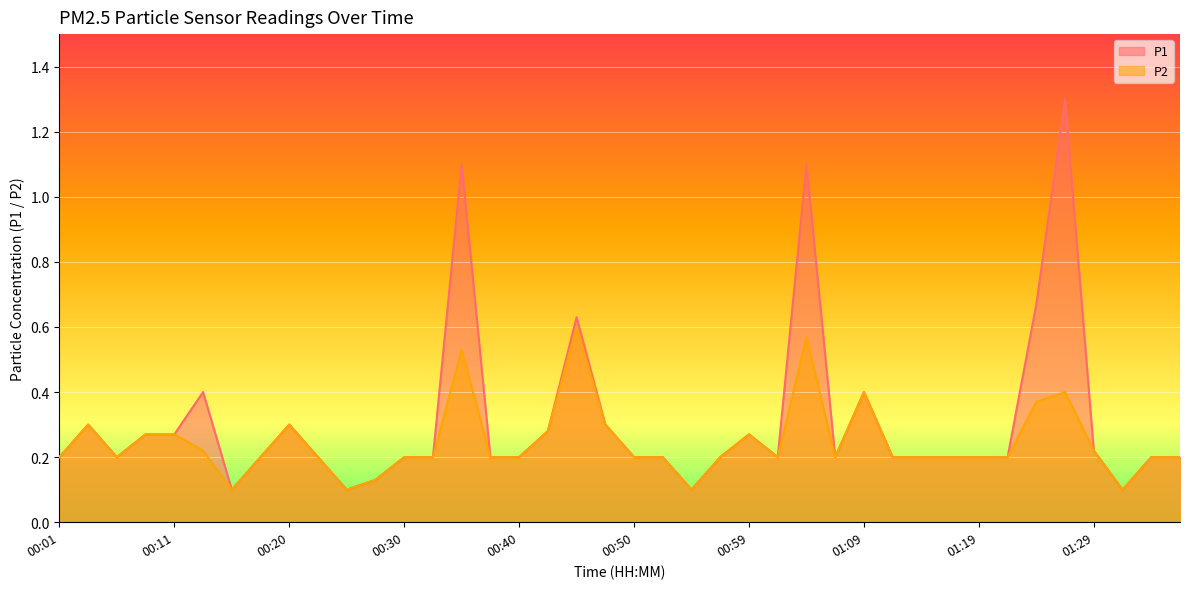

What is the label of the 10th point from the right?

01:14